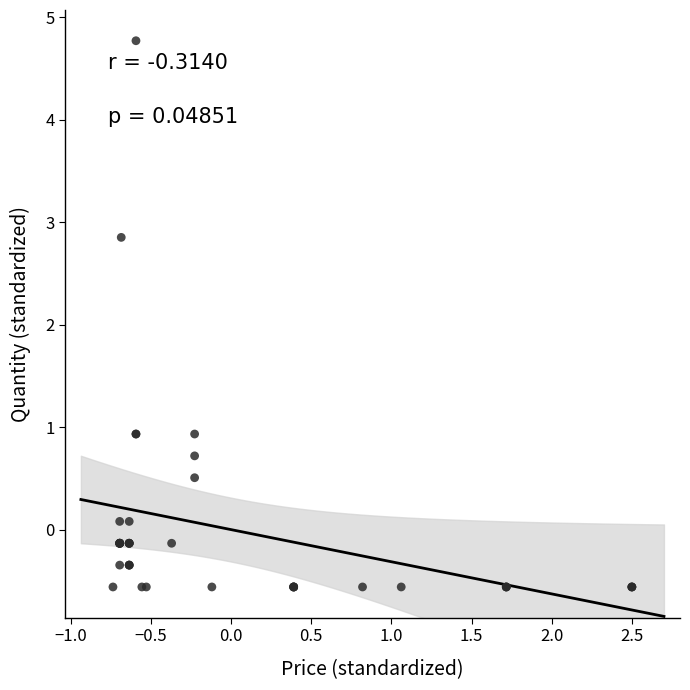

What Y value in the scatter plot is closest to 2?

2.9